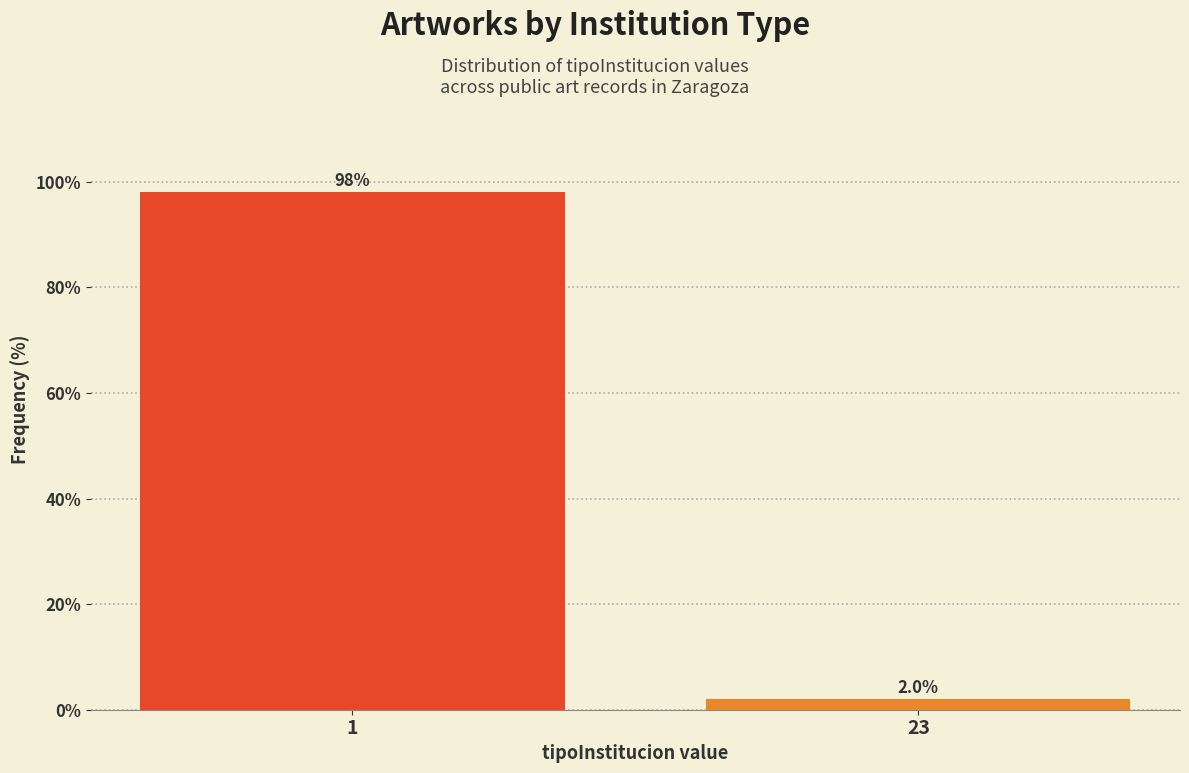

Reading left to right, list all the values displayed in this chart.

98	2